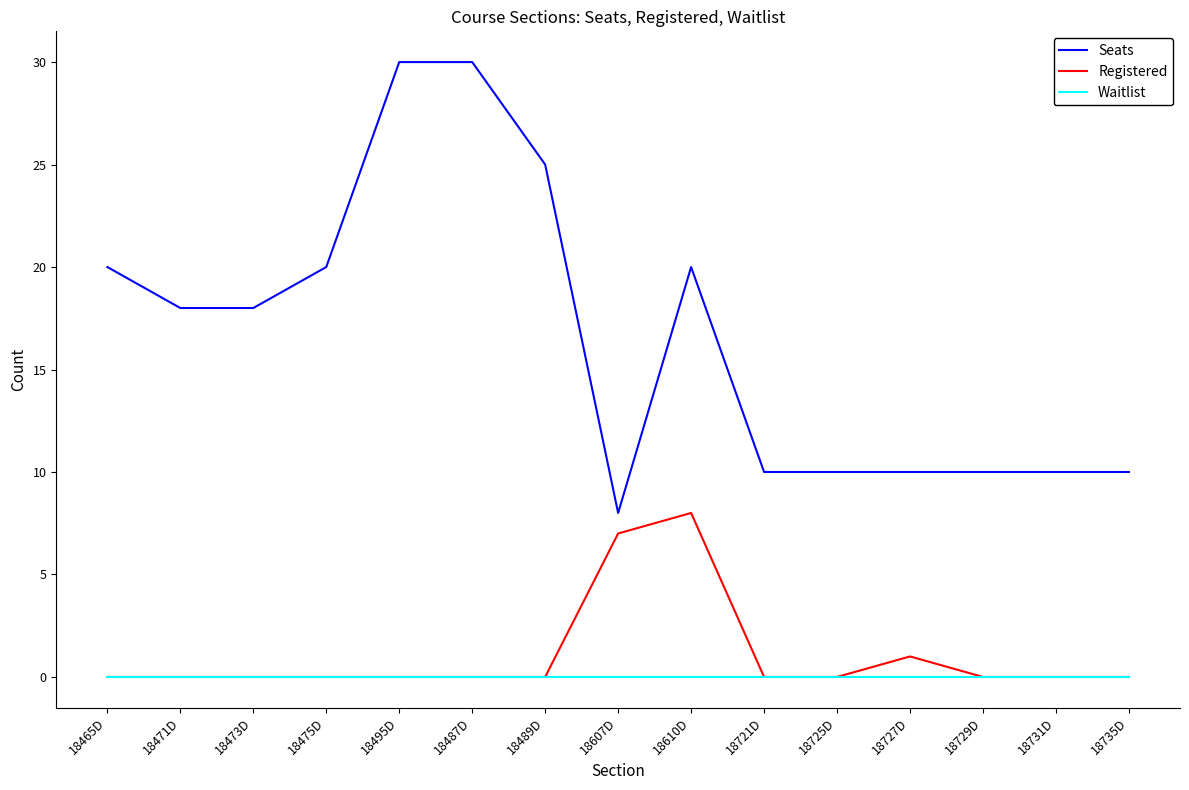

Is it true that Seats equals 25 at 18489D?

True